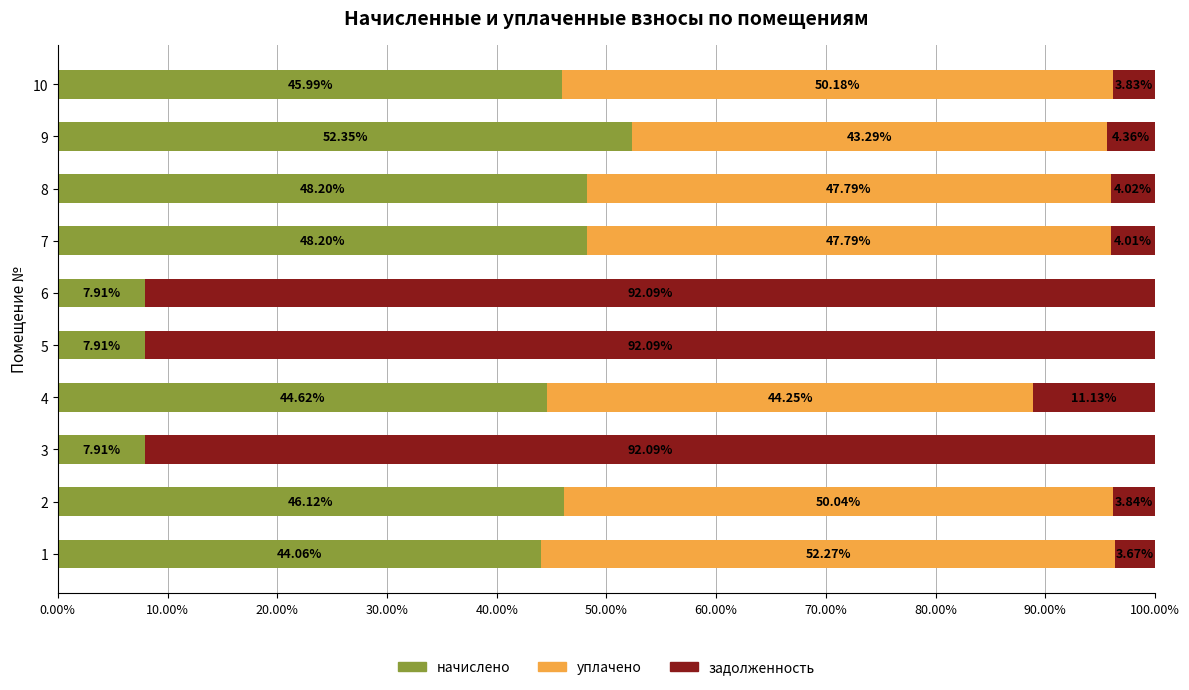

What is the total value across all series at 10?

100.0